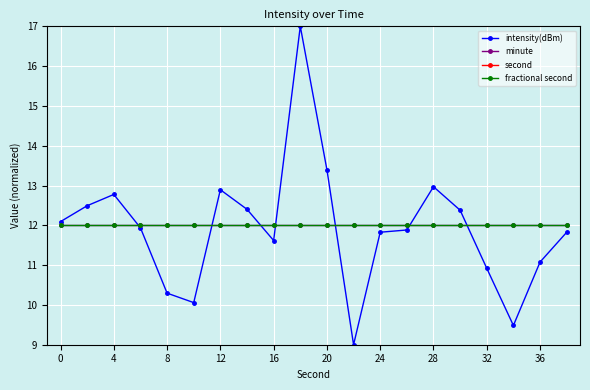

True or false: second and intensity(dBm) intersect in this chart.

False